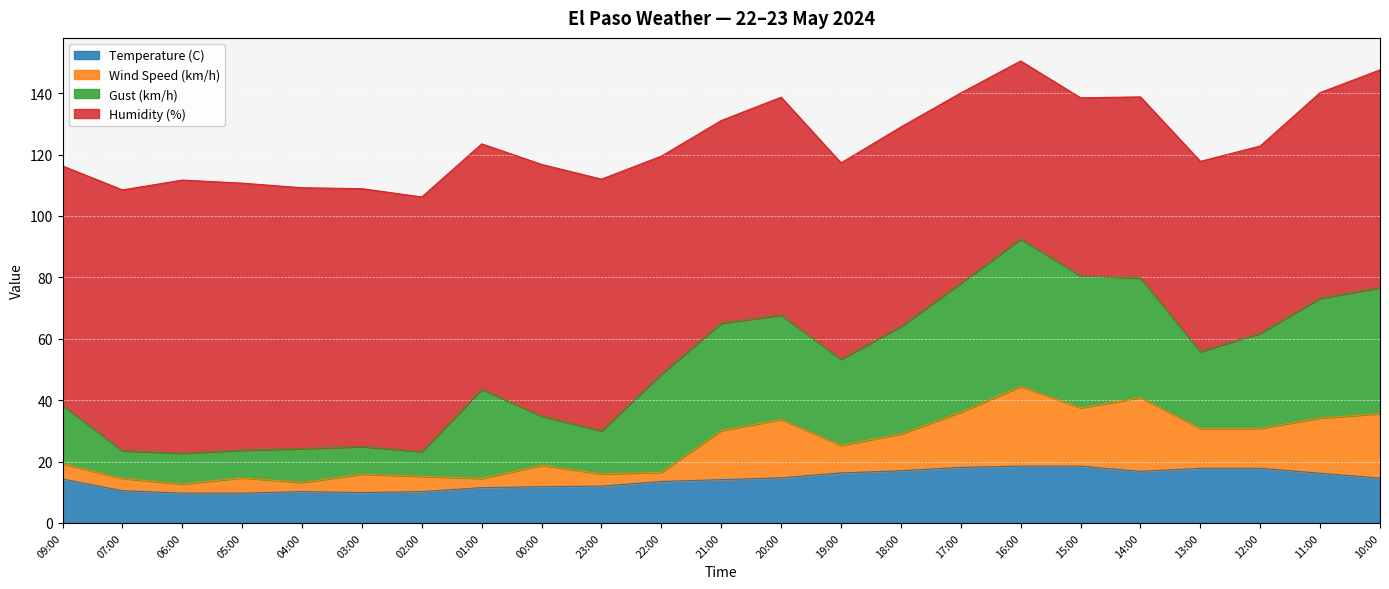

How many lines are shown in the chart?

4